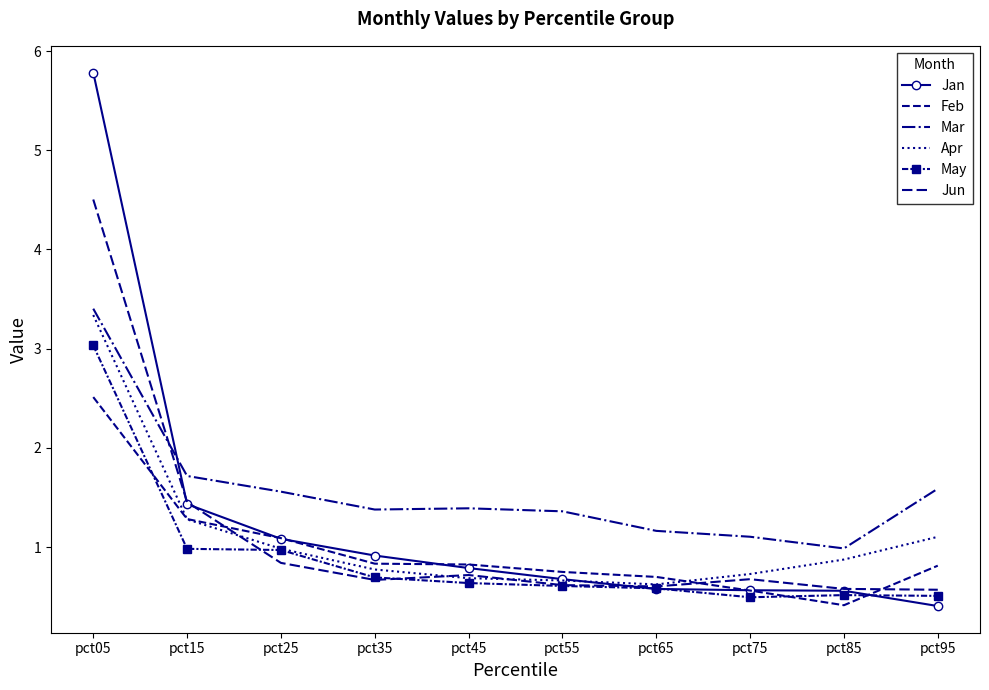

Reading left to right, extract all data points from this chart.

Jan: 5.8	1.4	1.1	0.9	0.8	0.7	0.6	0.6	0.6	0.4
Feb: 2.5	1.3	1.1	0.8	0.8	0.7	0.7	0.6	0.4	0.8
Mar: 3.4	1.7	1.6	1.4	1.4	1.4	1.2	1.1	1.0	1.6
Apr: 3.3	1.3	1.0	0.8	0.7	0.7	0.6	0.7	0.9	1.1
May: 3.0	1.0	1.0	0.7	0.6	0.6	0.6	0.5	0.5	0.5
Jun: 4.5	1.5	0.8	0.7	0.7	0.6	0.6	0.7	0.6	0.6